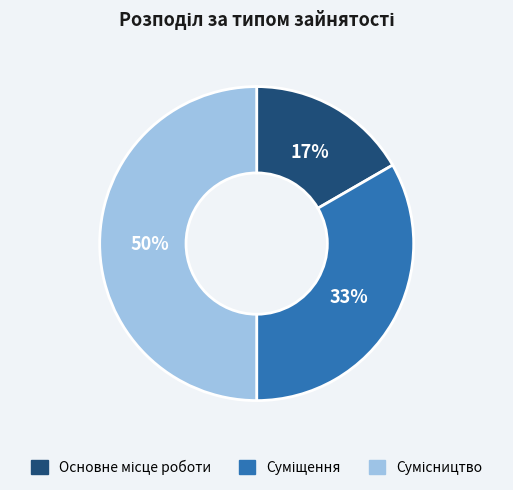

To the nearest percent, what is the difference between the largest and smallest slice percentages?

33%